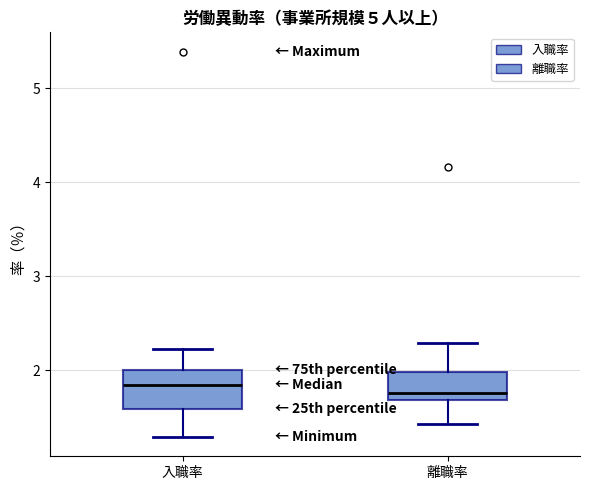

Which box is the tallest, from its lower edge to its upper edge?

入職率